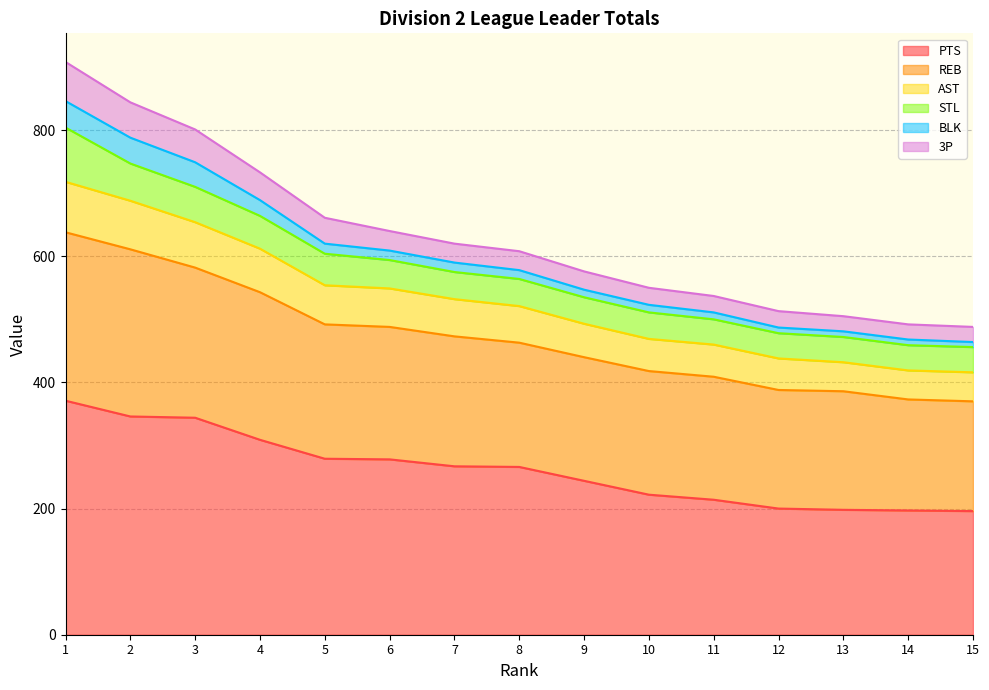

What is the lowest value of the PTS series?

196